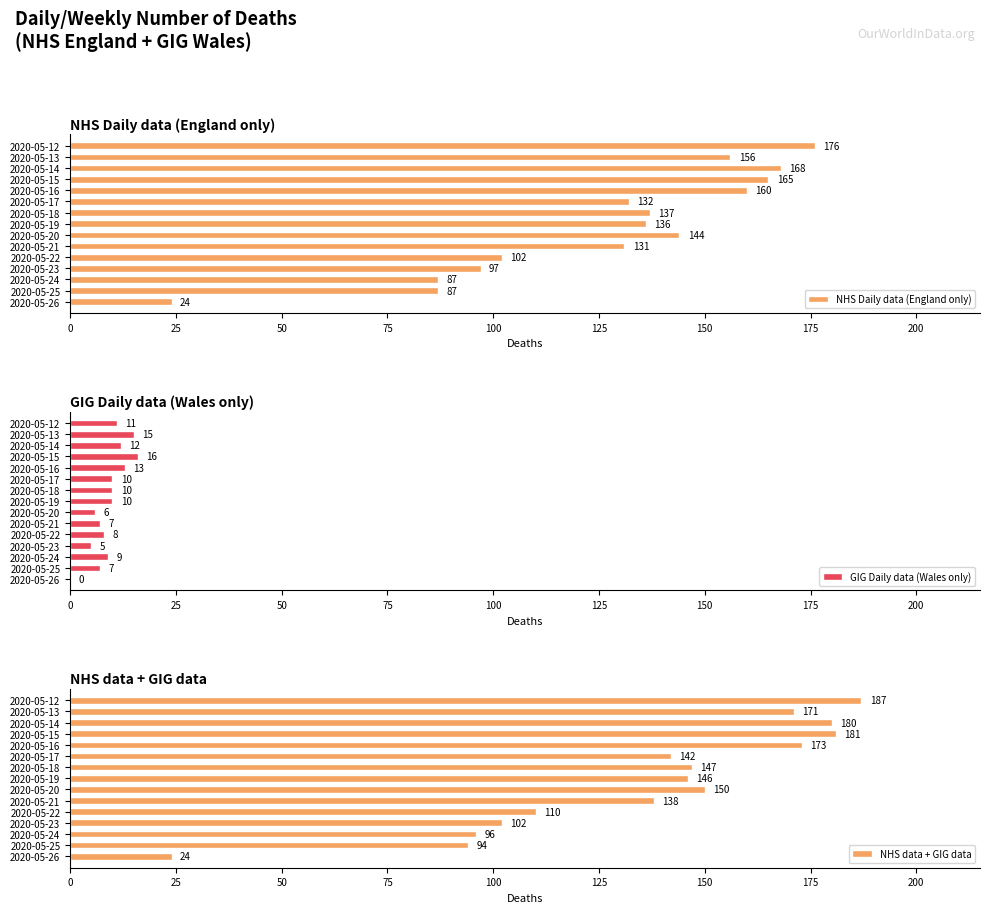

At how many categories does at least one series exceed 89?

14